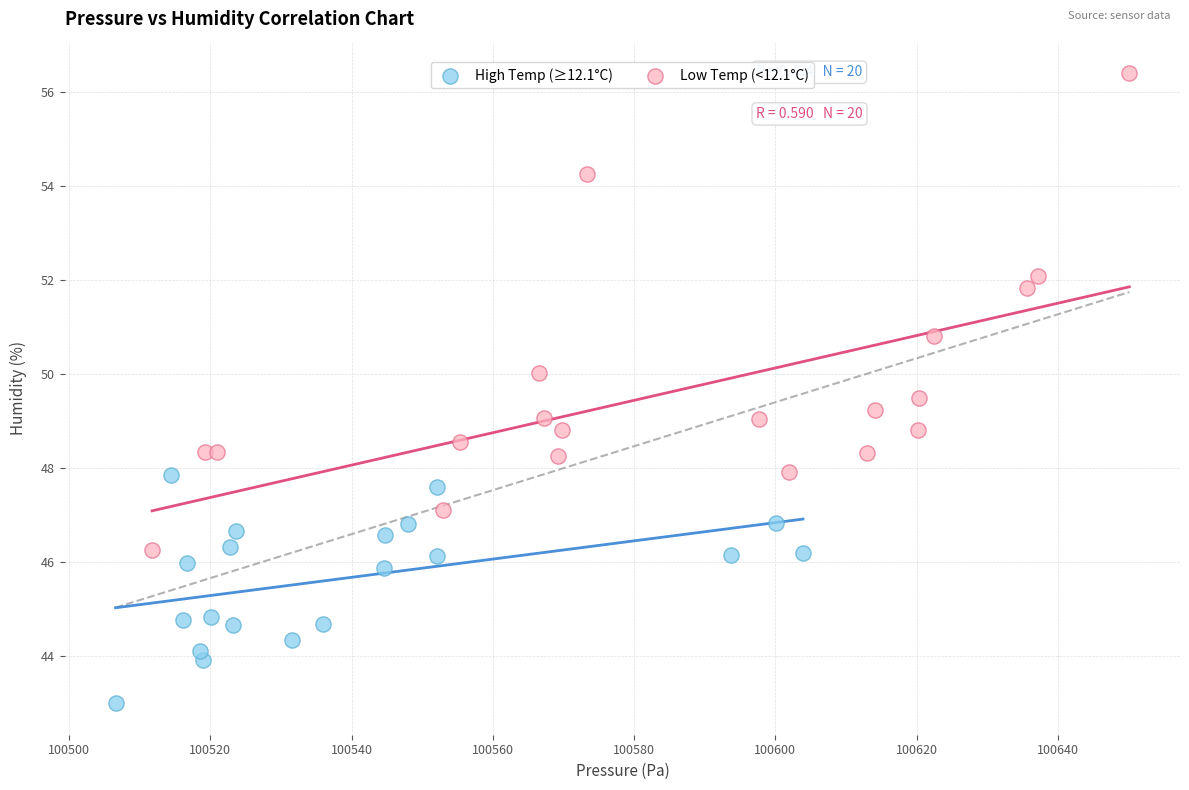

Which series contains the highest Y value?

Low Temp (<12.1°C)